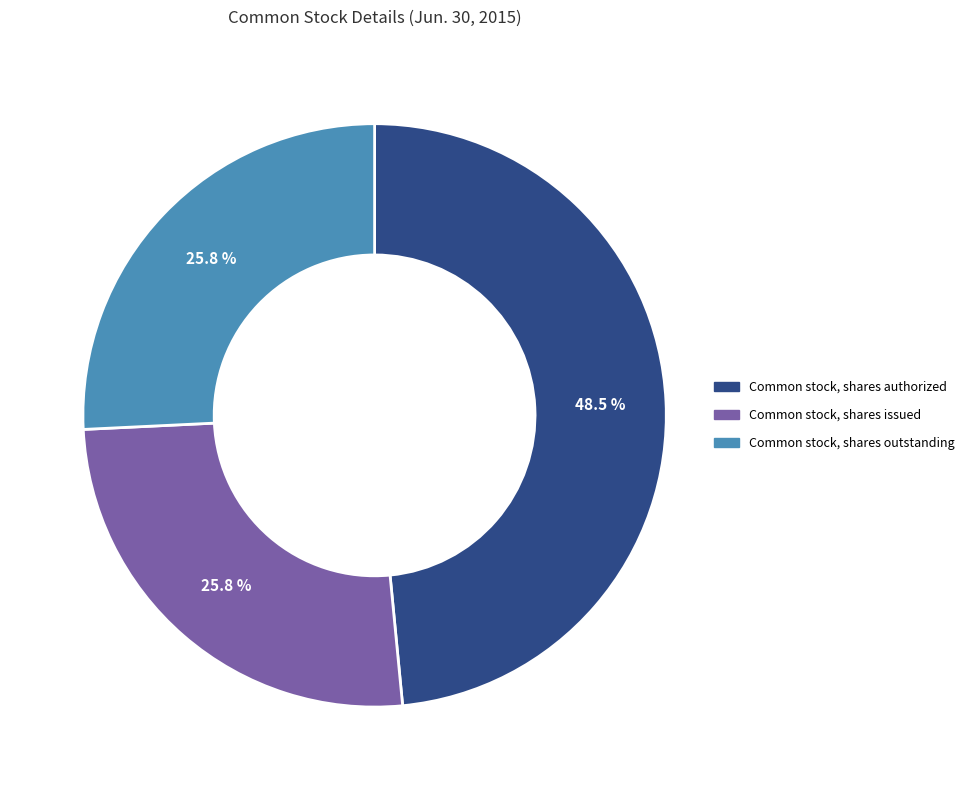

To the nearest percent, what is the average slice percentage?

33%